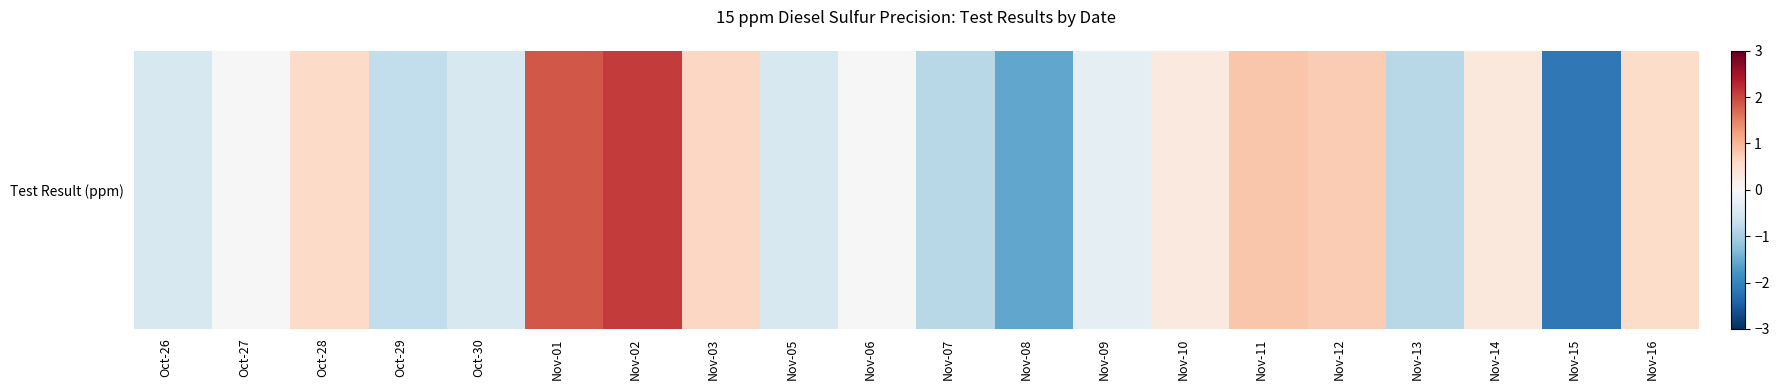

What is the greatest value displayed?

2.1